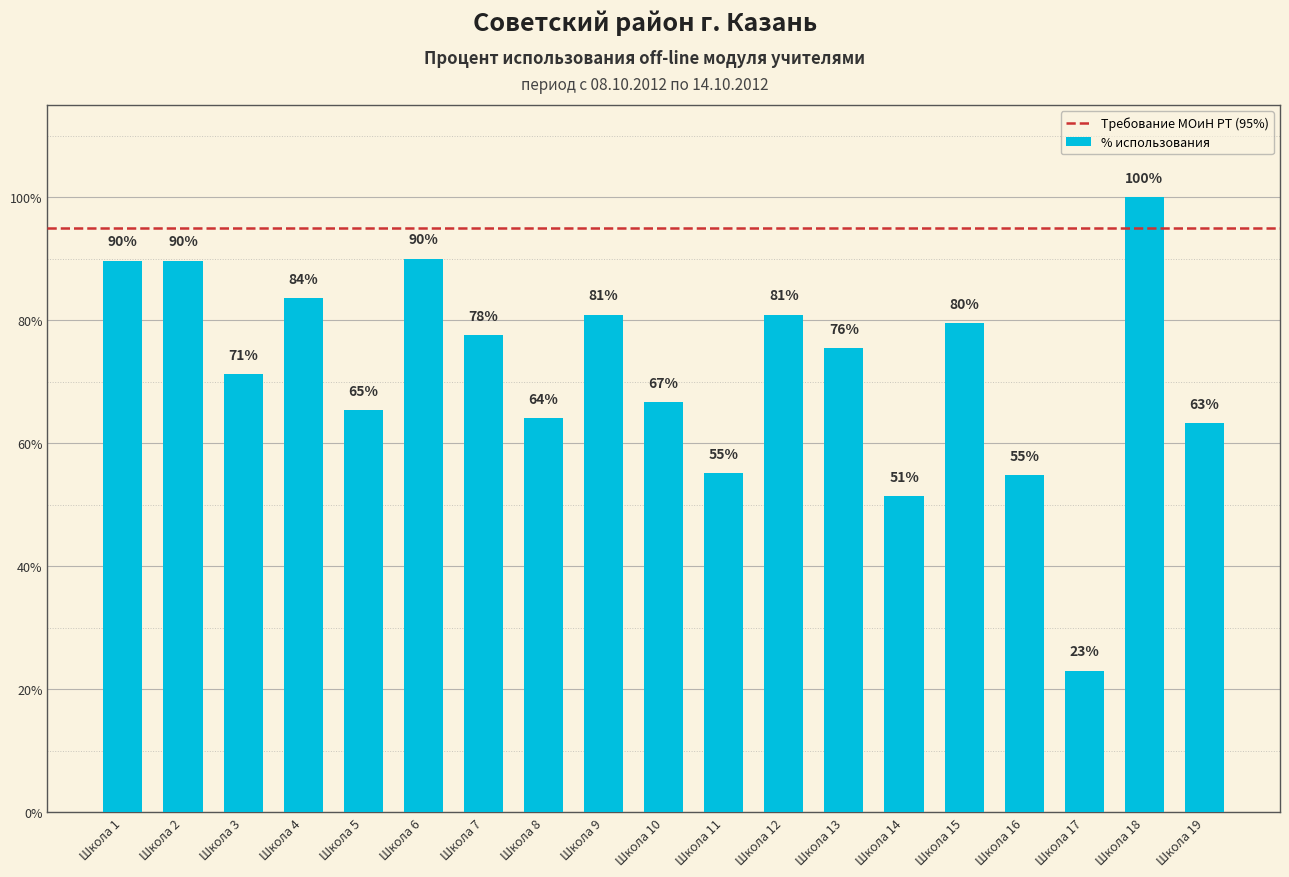

Does the chart contain any negative values?

No